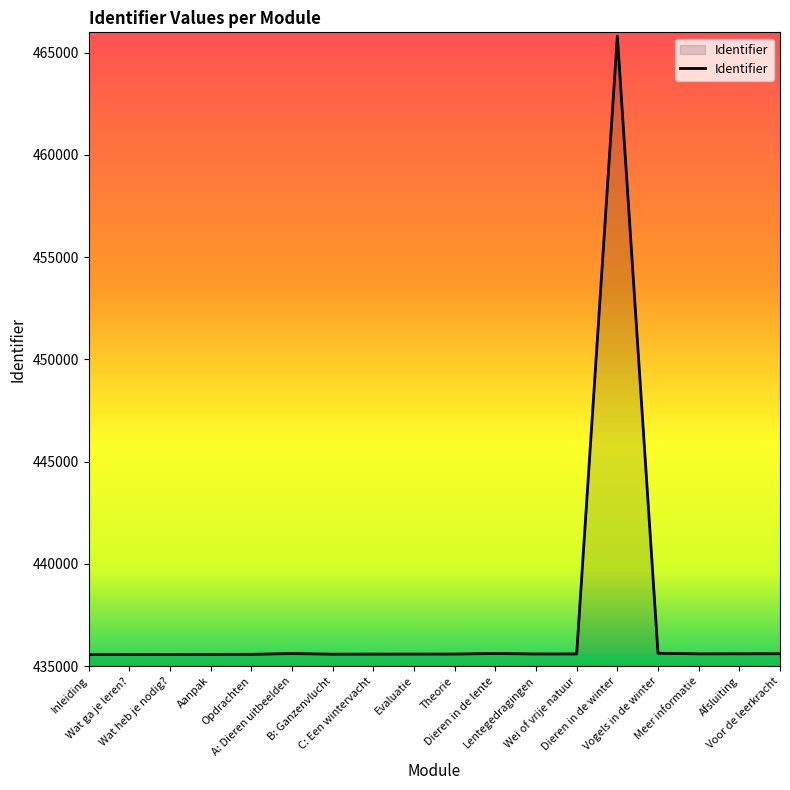

True or false: there are more than 2 points higher than both neighbors.

True